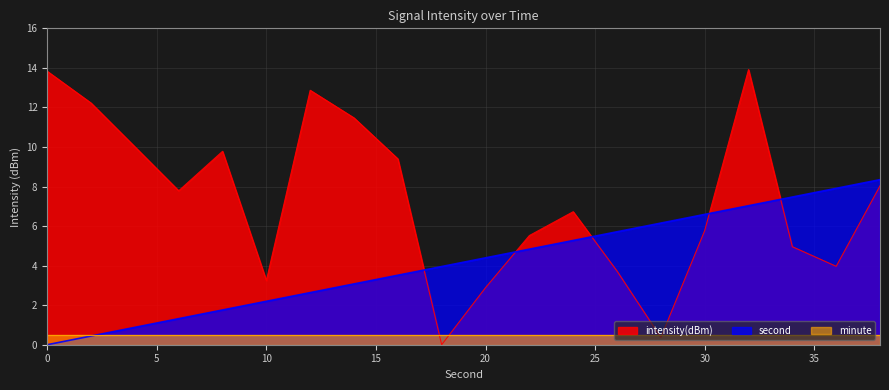

How many positive values does the intensity(dBm) series have?

19